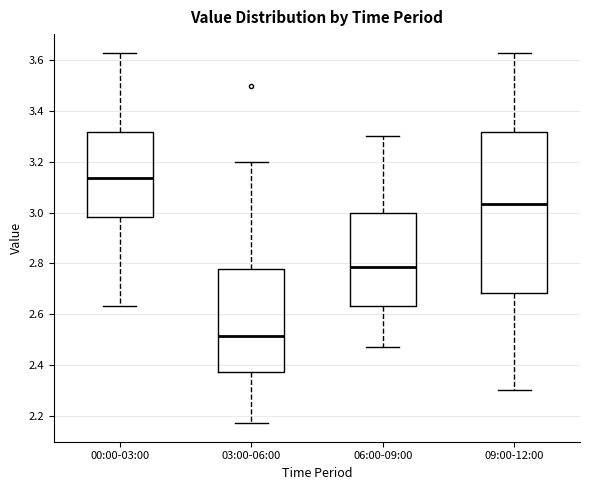

Reading left to right, read every box against the y-axis: the position of its median line, the range the box covers, and the ends of its whiskers. The values are not printed on the chart, so give them approximately, as read against the axis.

00:00-03:00: median 3.14, box 2.98 to 3.32, whiskers 2.64 to 3.64
03:00-06:00: median 2.52, box 2.38 to 2.78, whiskers 2.18 to 3.20
06:00-09:00: median 2.78, box 2.64 to 3.00, whiskers 2.48 to 3.30
09:00-12:00: median 3.04, box 2.68 to 3.32, whiskers 2.30 to 3.64